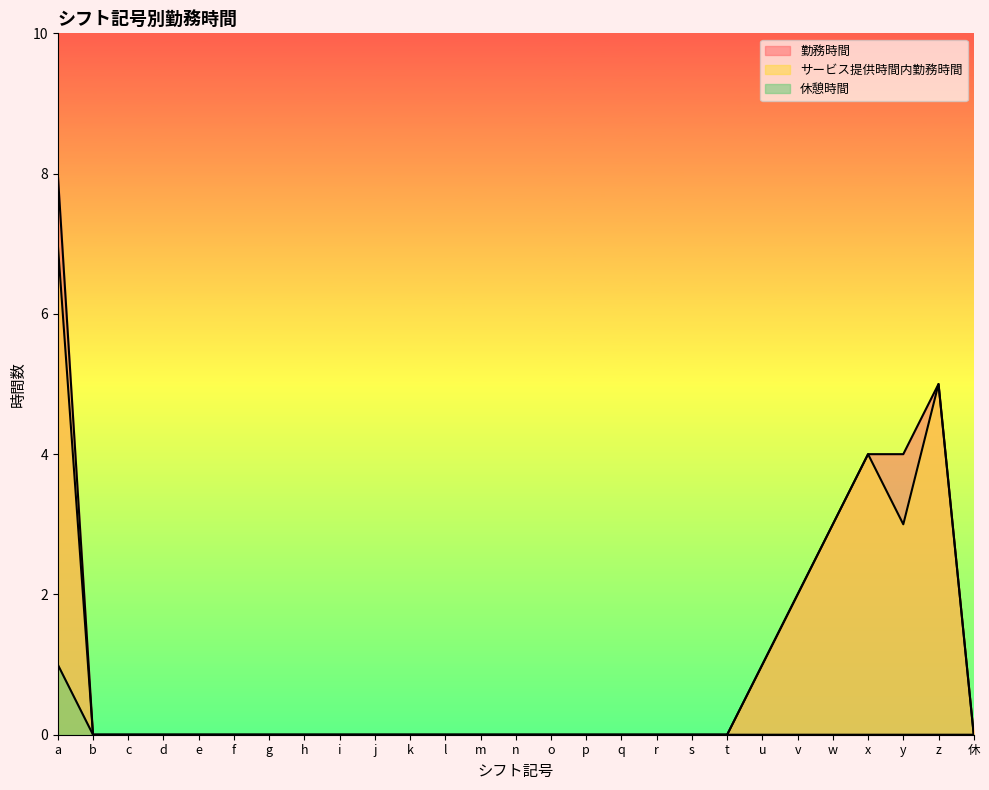

Is it true that 休憩時間 equals 0 at d?

False